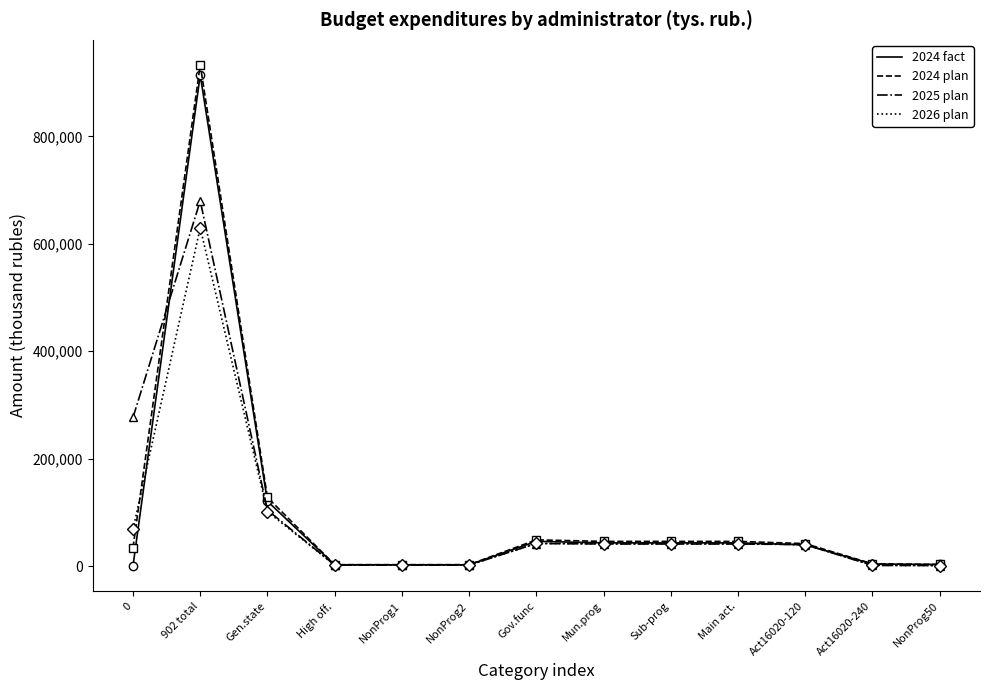

How many values in the 2026 plan series are below 41393?

6